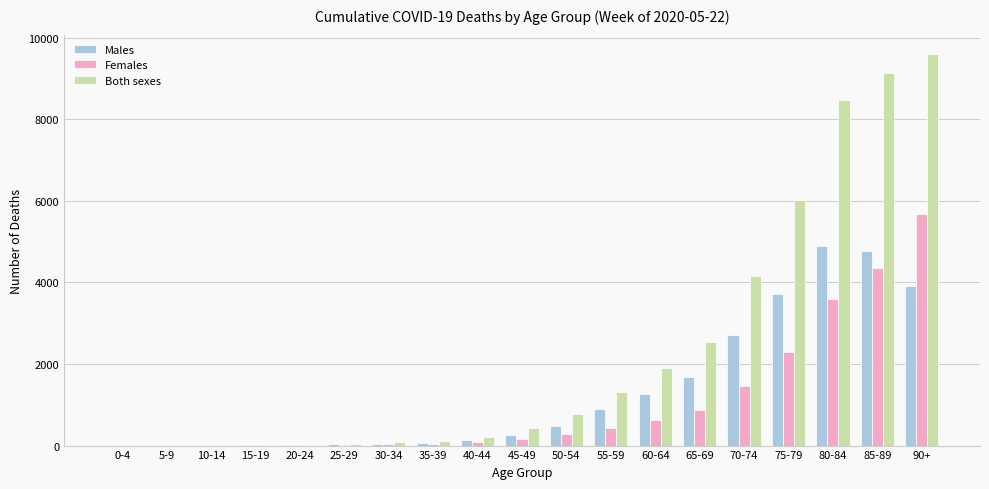

What is the sum of all Both sexes values?

44794